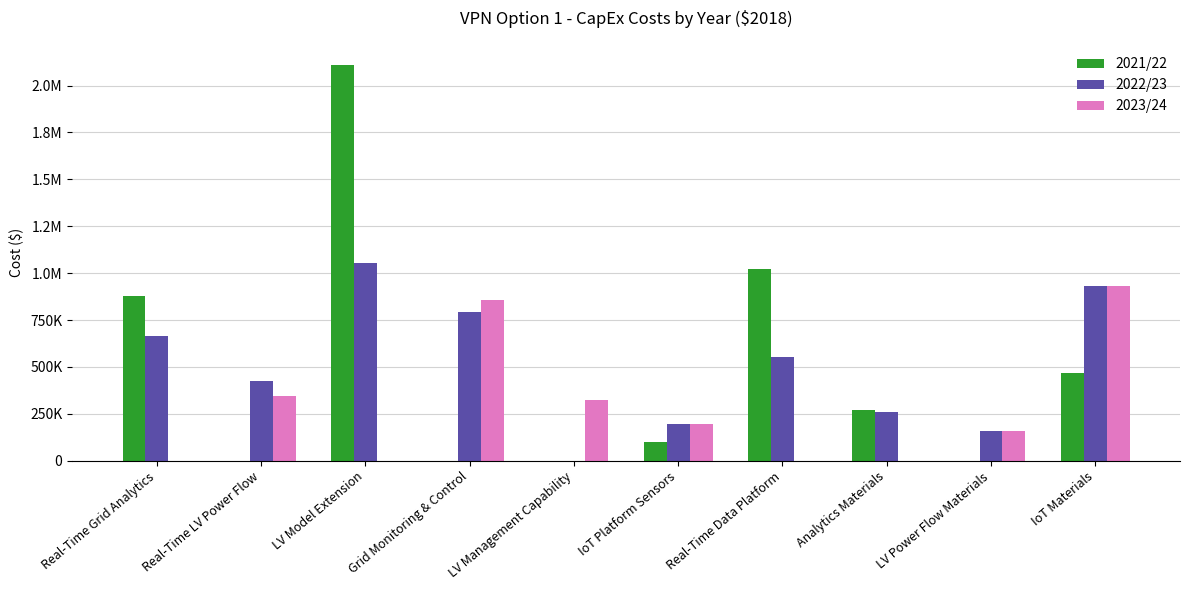

Which category has the highest value across all series?

LV Model Extension